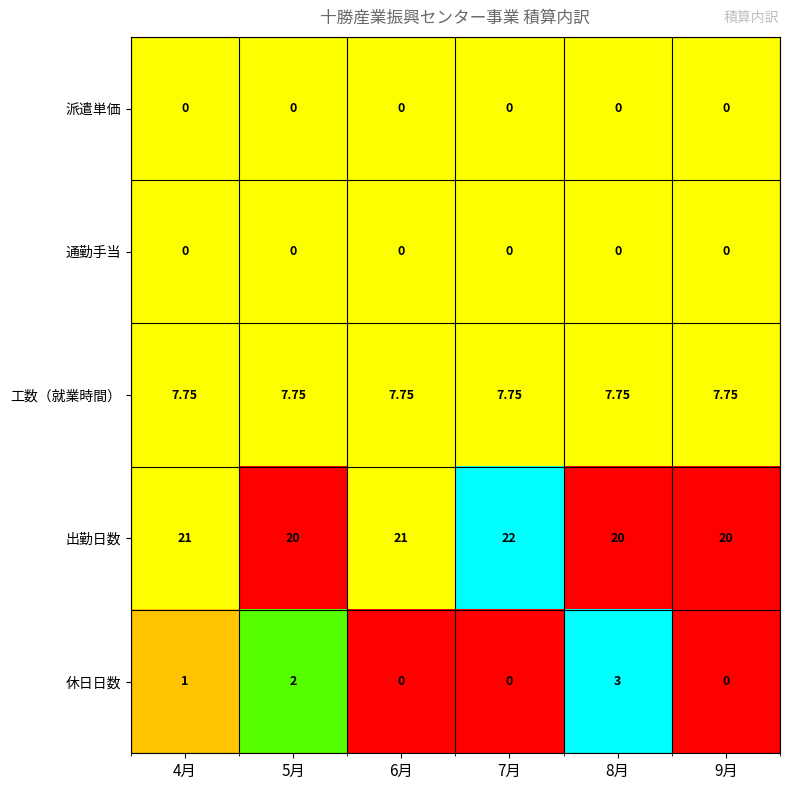

Between 8月 and 9月, which series saw the biggest shift?

休日日数